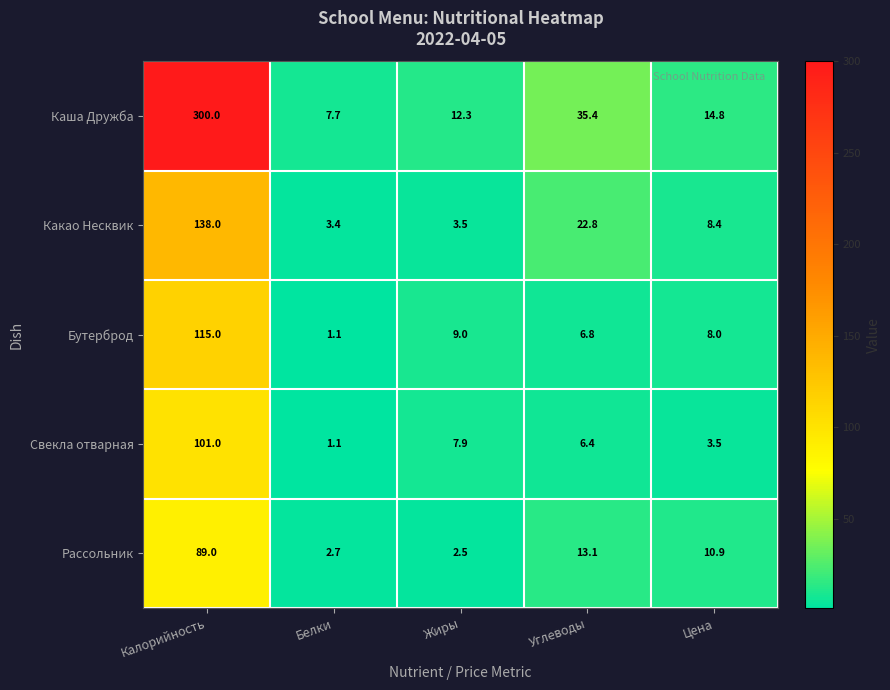

At which label does Бутерброд first exceed 8?

Калорийность